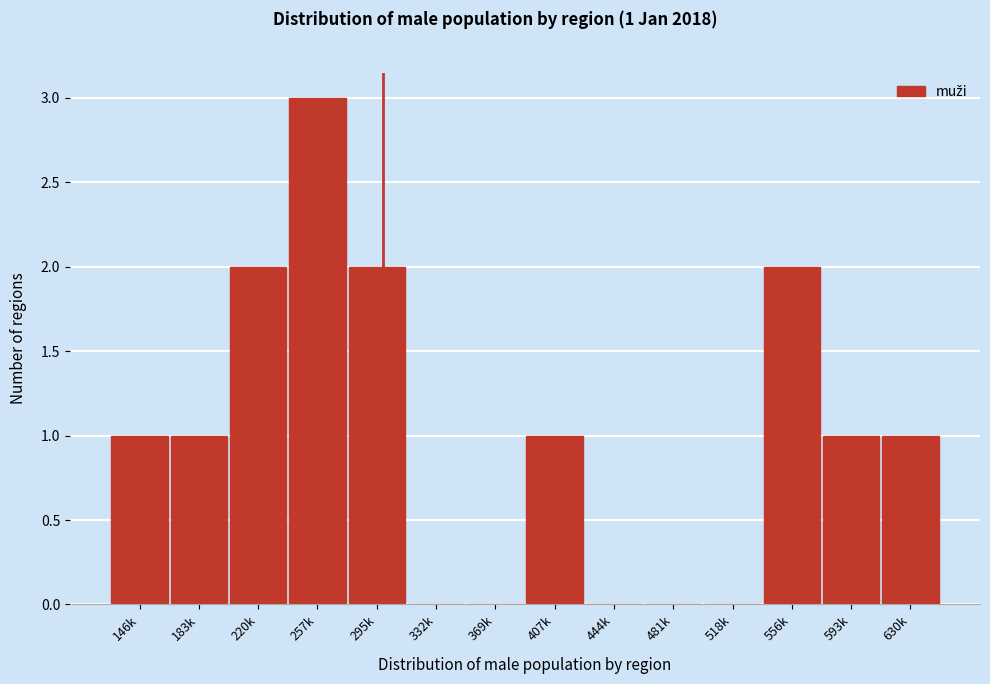

Reading left to right, transcribe all the data shown in this chart.

146k=1	183k=1	220k=2	257k=3	295k=2	332k=0	369k=0	407k=1	444k=0	481k=0	518k=0	556k=2	593k=1	630k=1